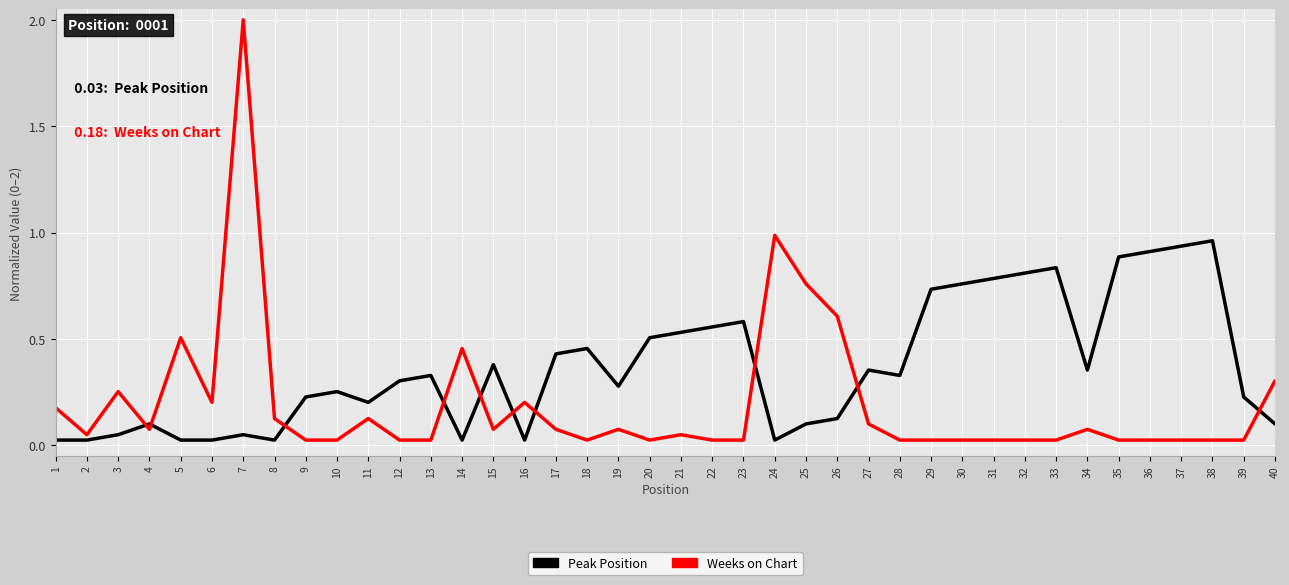

Which series has the largest total across all categories?

Peak Position